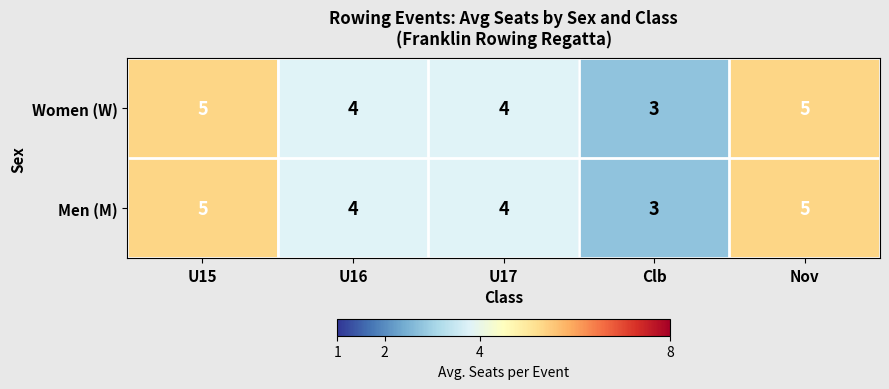

What is the maximum value for Men (M)?

5